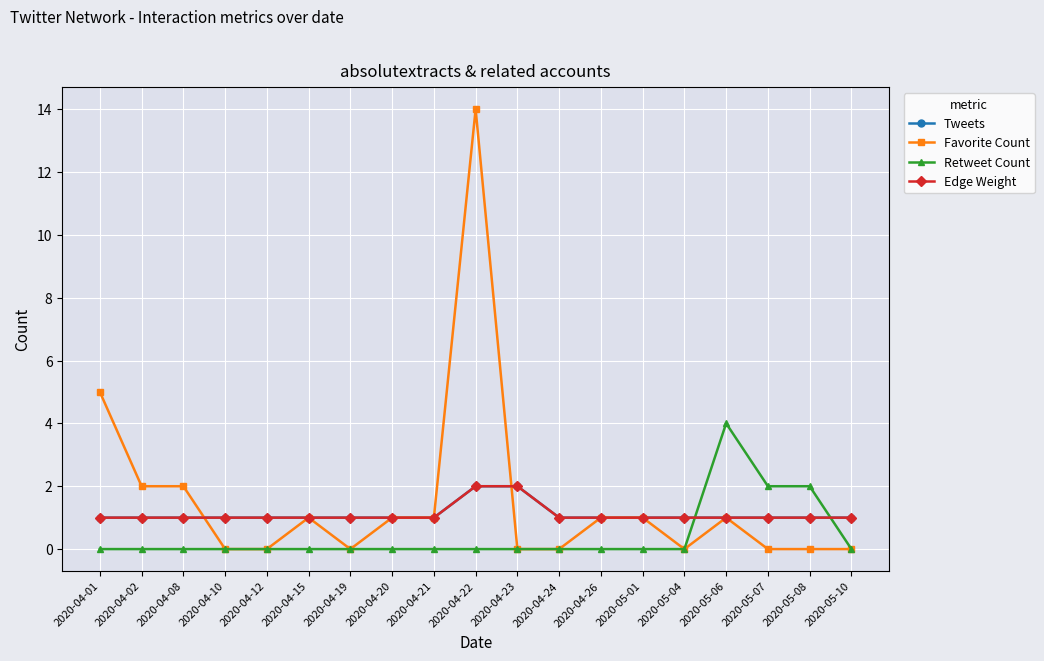

Is this an area chart (filled region under the line)?

No